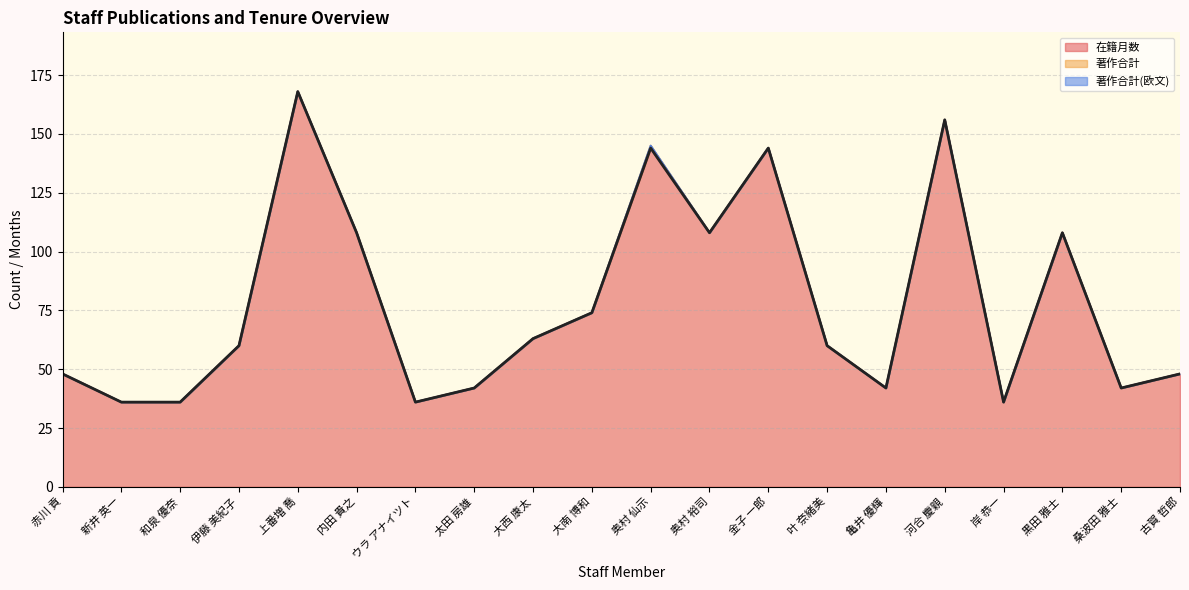

What is the difference between the maximum and minimum values in the 在籍月数 series?

132